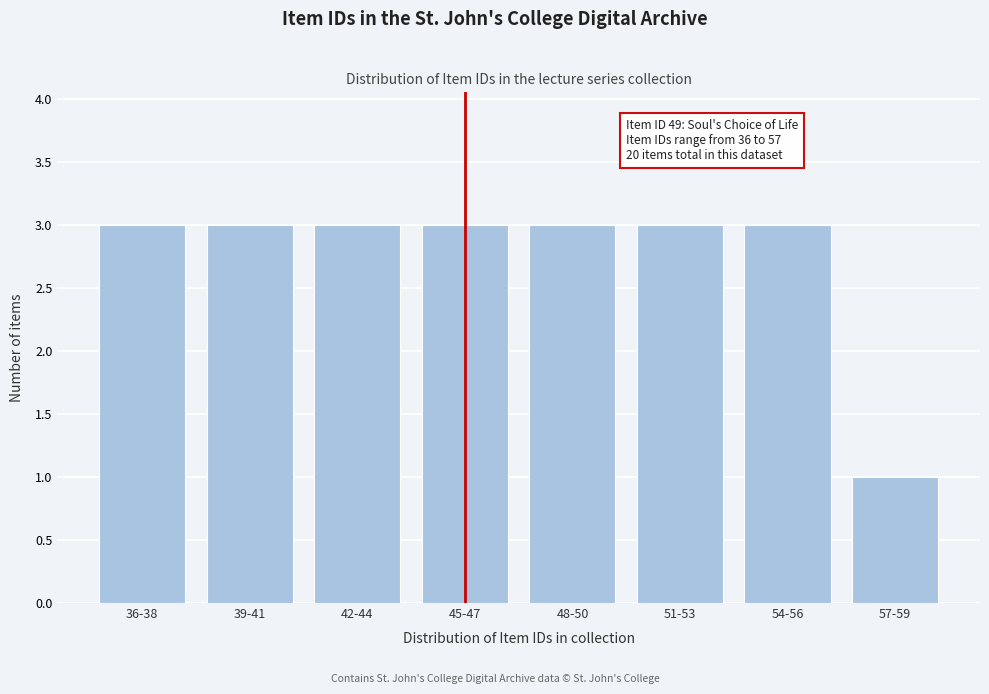

Reading left to right, list all the values displayed in this chart.

3	3	3	3	3	3	3	1